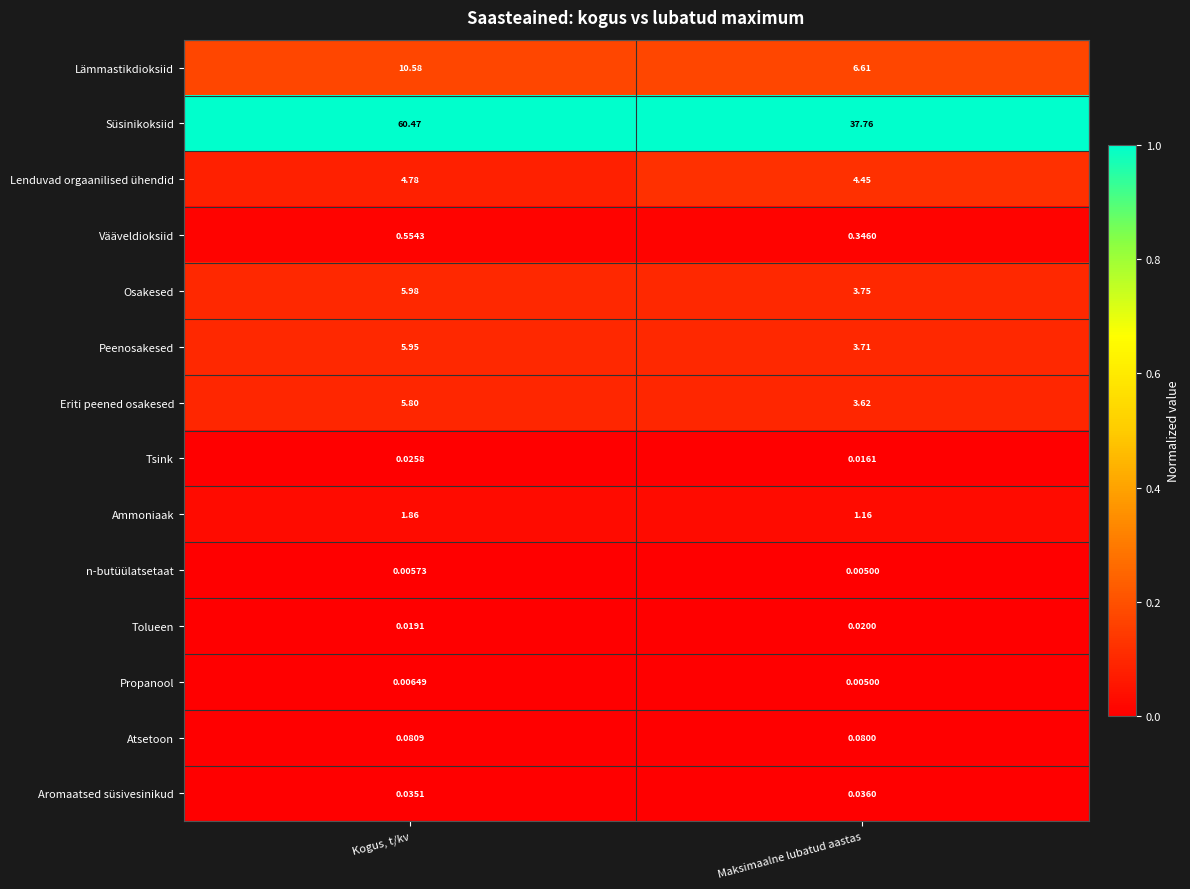

Which series changed the most between Kogus, t/kv and Maksimaalne lubatud aastas?

Süsinikoksiid